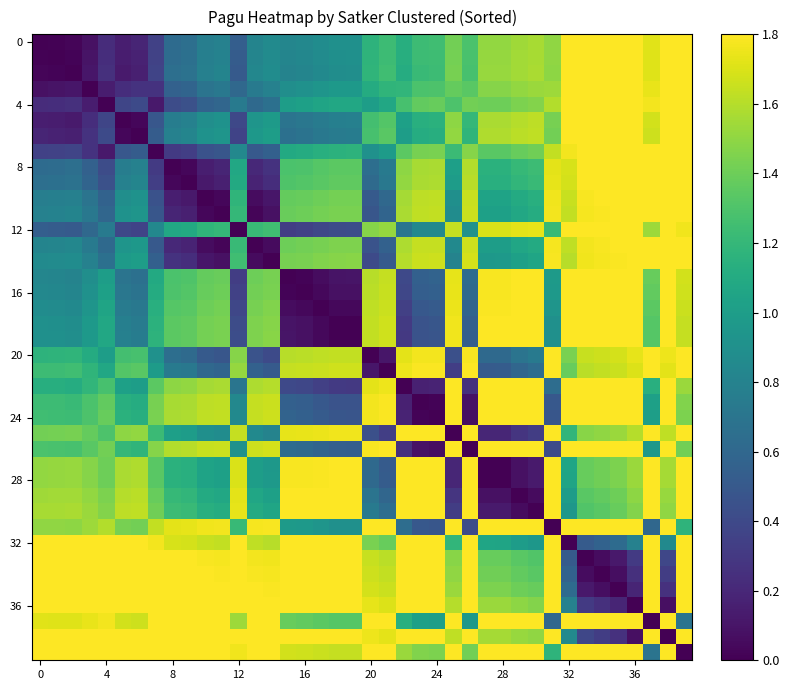

At which category does the chart reach its peak across all series?

32